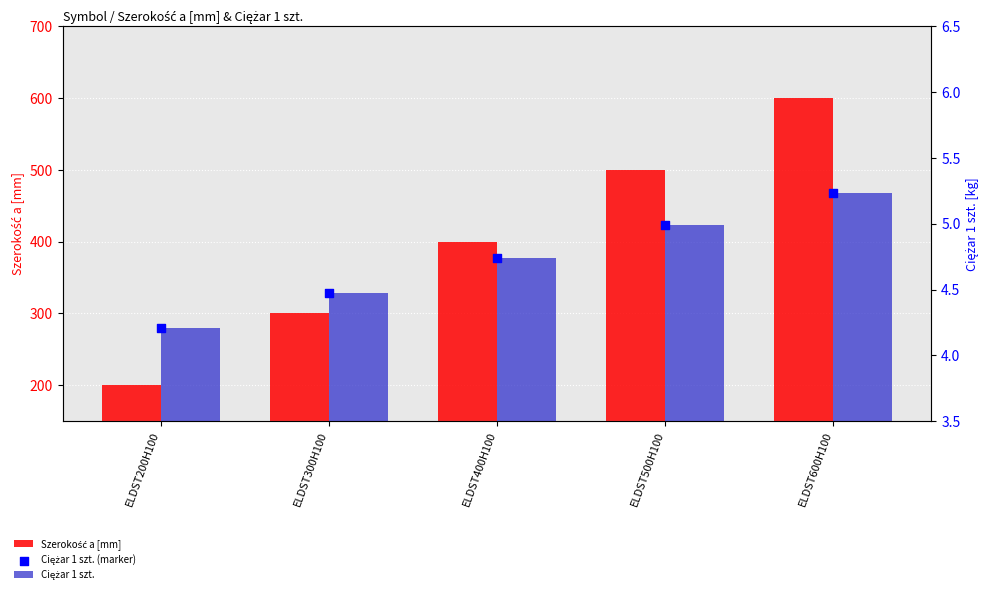

Is the value of Ciężar 1 szt. at ELDST300H100 greater than the value of Ciężar 1 szt. (marker) at ELDST300H100?

No